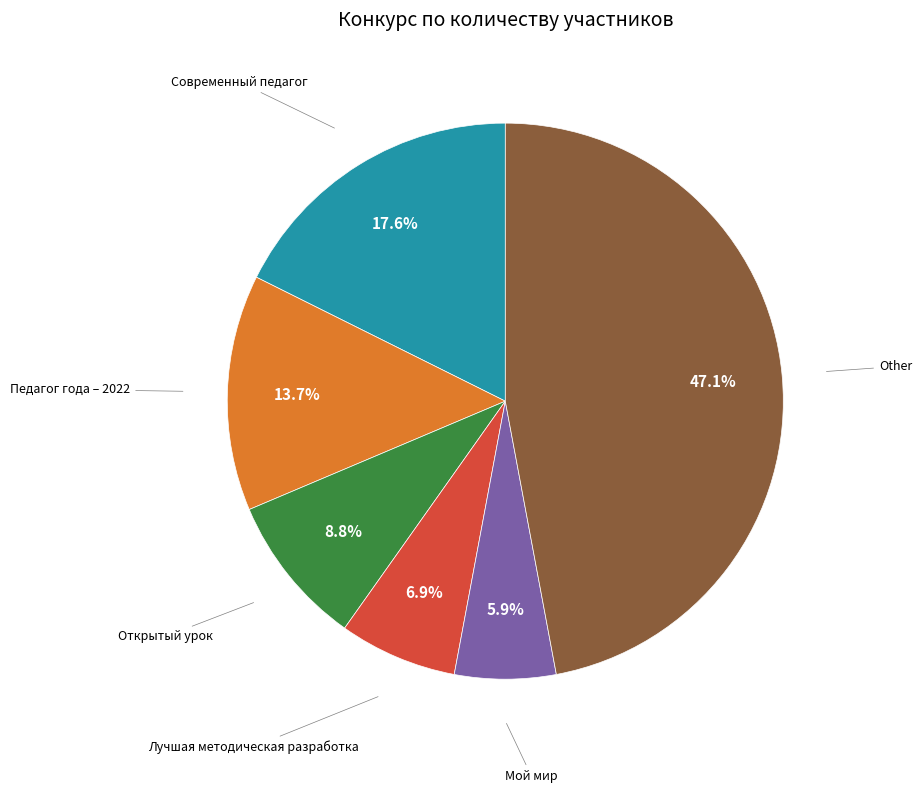

How many slices are in this pie chart?

6